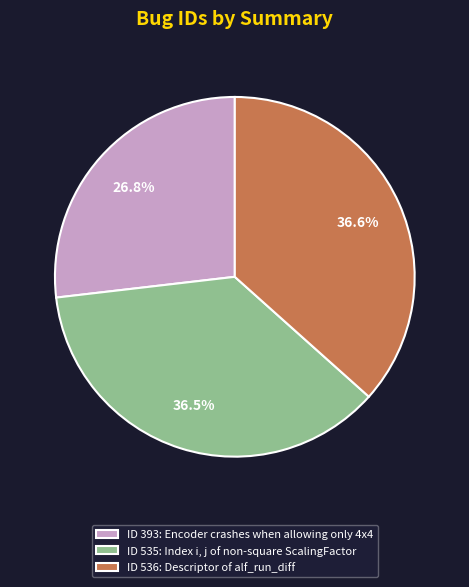

Rank the categories by value from lowest to highest.

ID 393: Encoder crashes when allowing only 4x4, ID 535: Index i, j of non-square ScalingFactor, ID 536: Descriptor of alf_run_diff